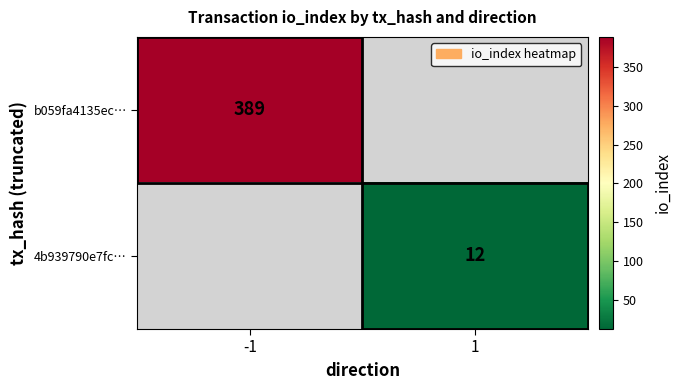

The b059fa4135ec… series shows 389 at -1. True or false?

True